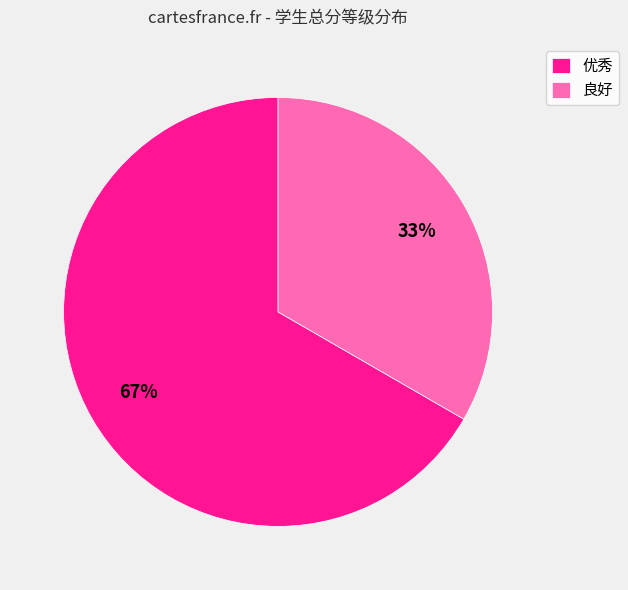

What percentage is the 良好 slice, to the nearest percent?

33%